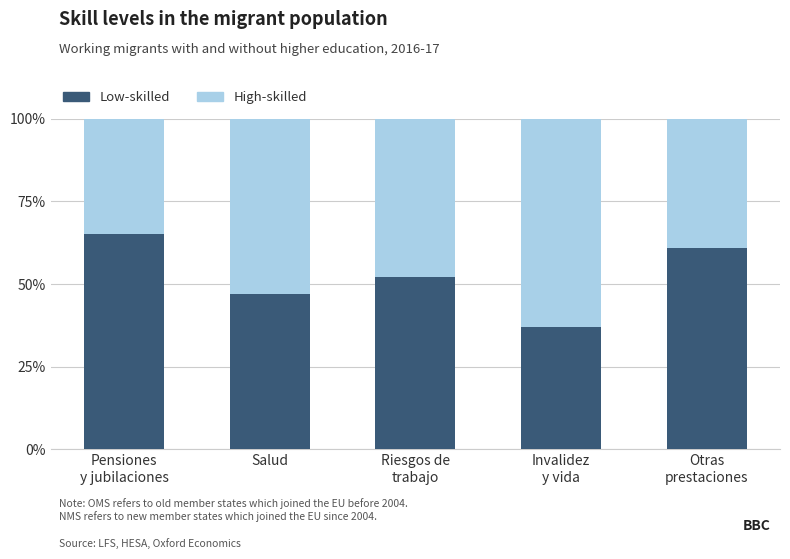

What is the total value across all series at Salud?

100